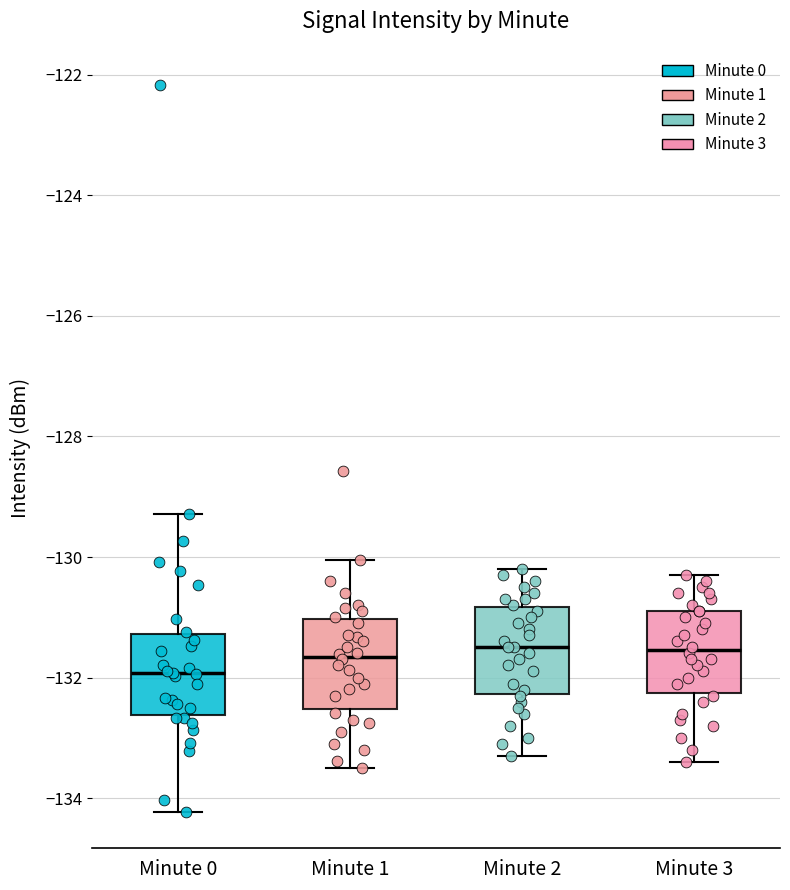

Where does the lower whisker of the box for Minute 1 end on the y-axis? The values are not printed on the chart, so give them approximately, as read against the axis.

-133.4